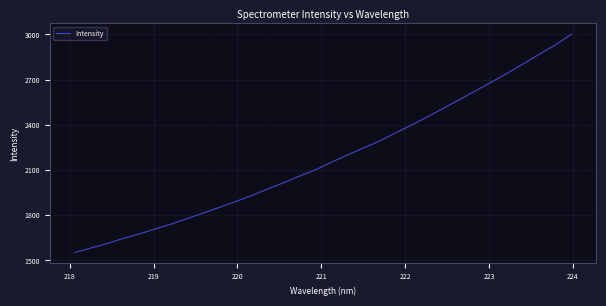

What is the smallest value displayed?

1552.8